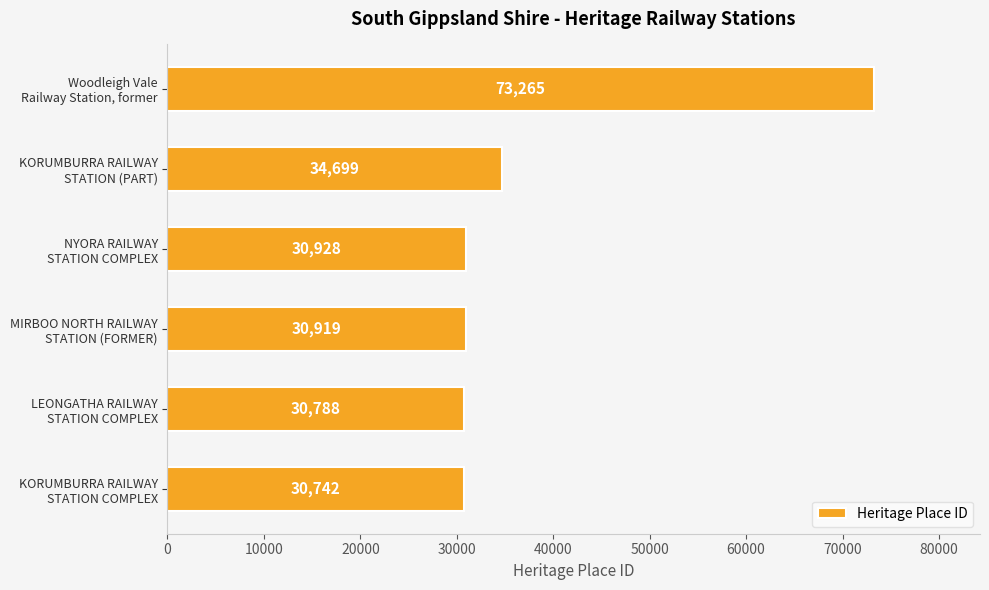

At which category does the chart reach its peak across all series?

Woodleigh Vale
Railway Station, former